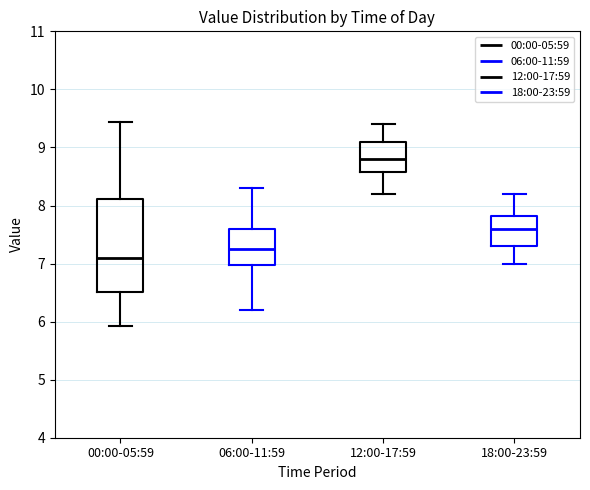

Which box's median line is the highest?

12:00-17:59